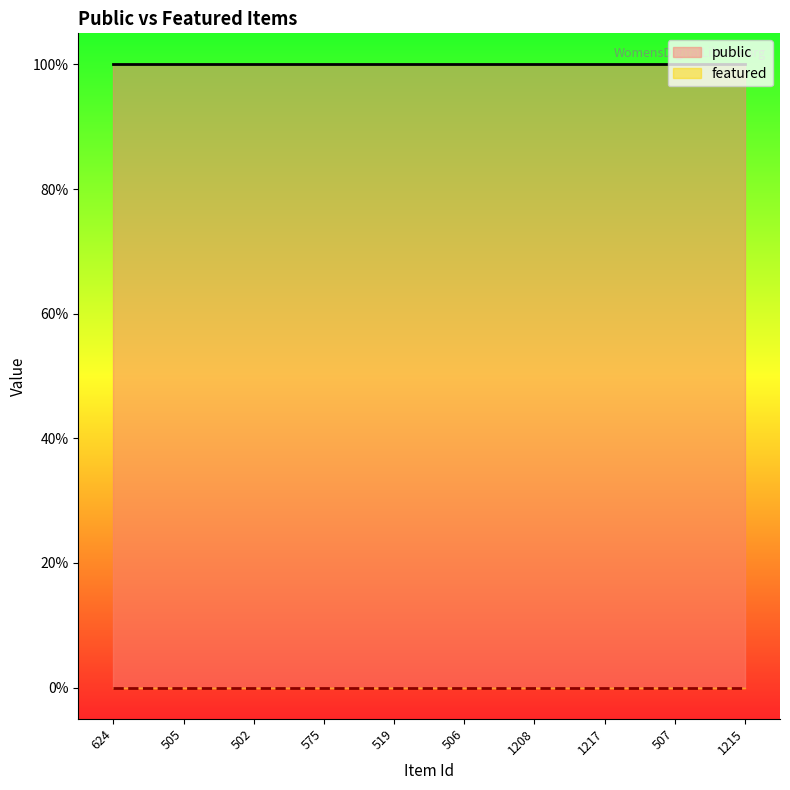

What is the maximum value for public?

1